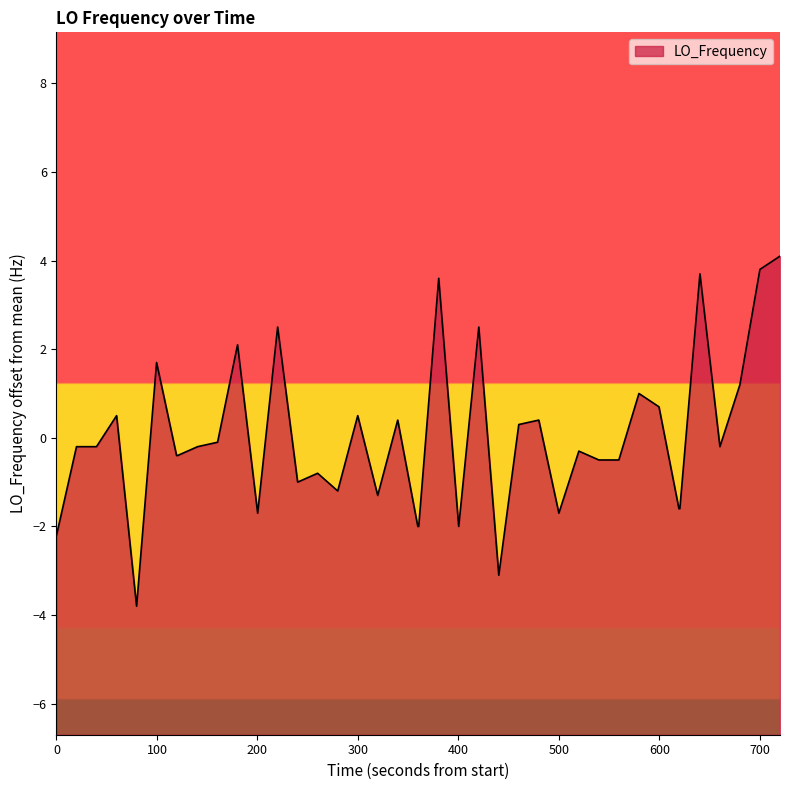

How many points are higher than both their immediate neighbors (excluding endpoints)?

13